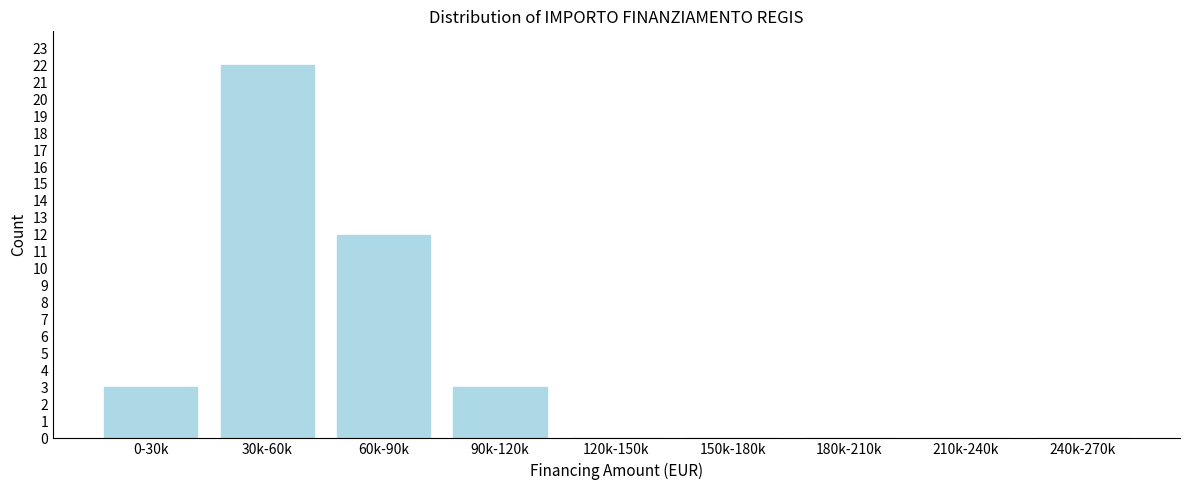

Reading left to right, extract all data points from this chart.

0-30k=3	30k-60k=22	60k-90k=12	90k-120k=3	120k-150k=0	150k-180k=0	180k-210k=0	210k-240k=0	240k-270k=0